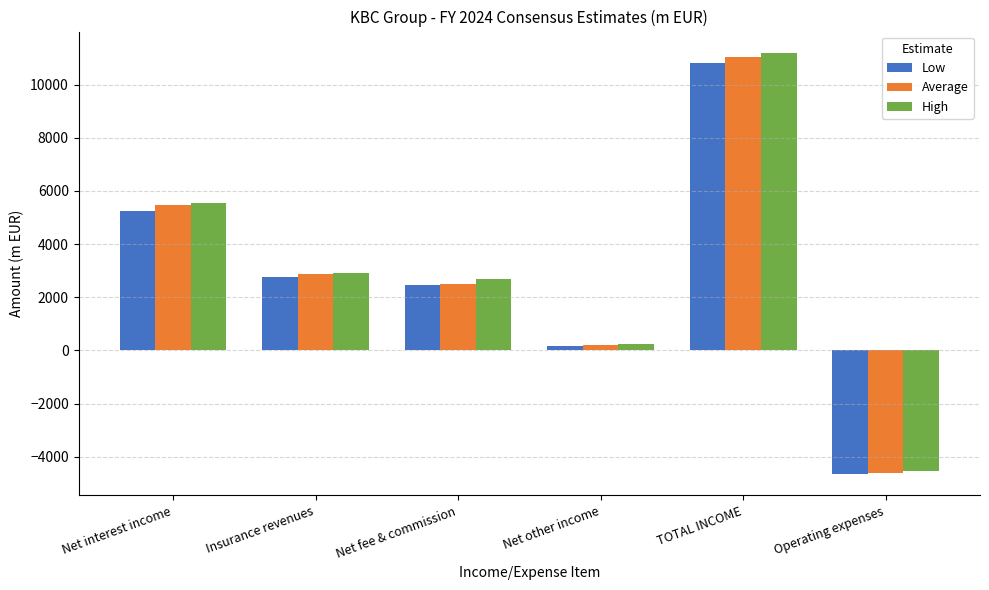

Is it true that High equals 2904.7 at Insurance revenues?

True